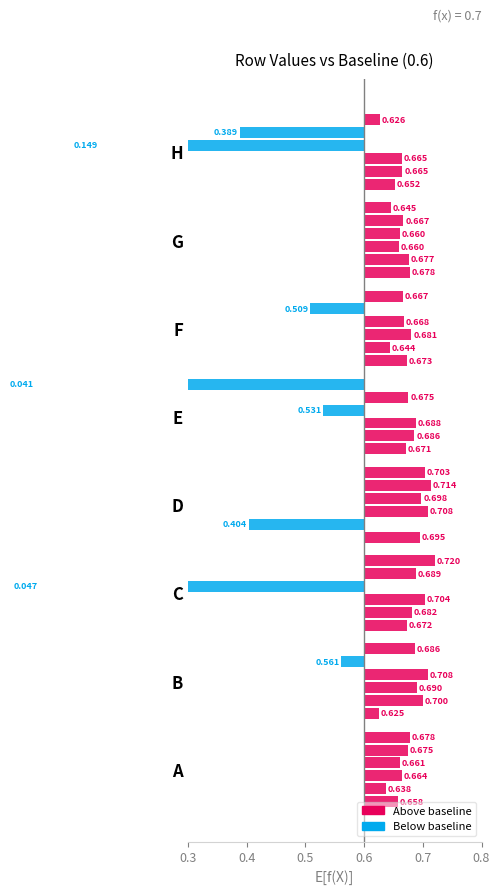

List the labels in order of col6 value, largest first.

D, C, E, A, G, B, F, H